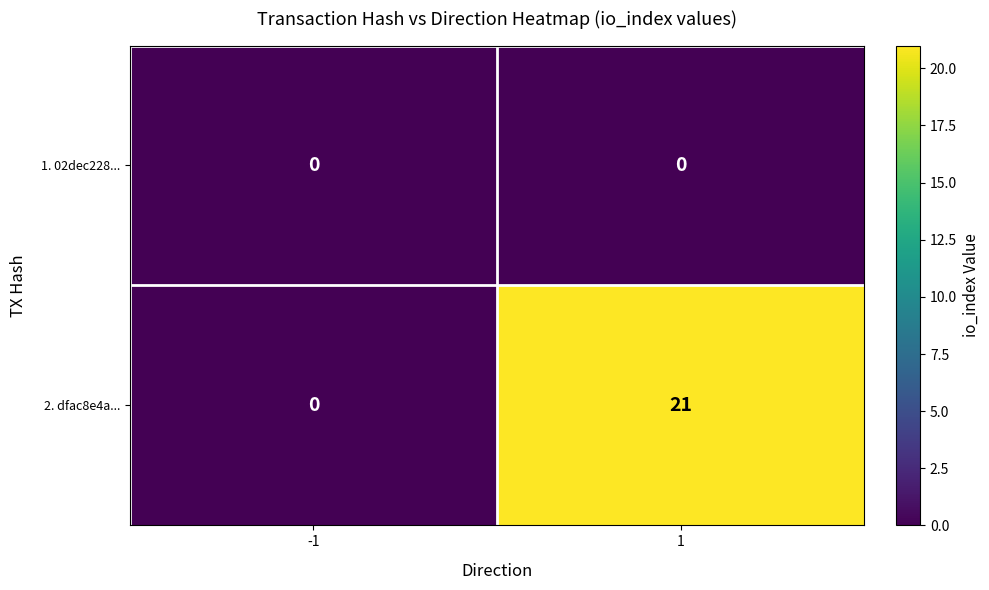

At how many categories does at least one series exceed 19?

1